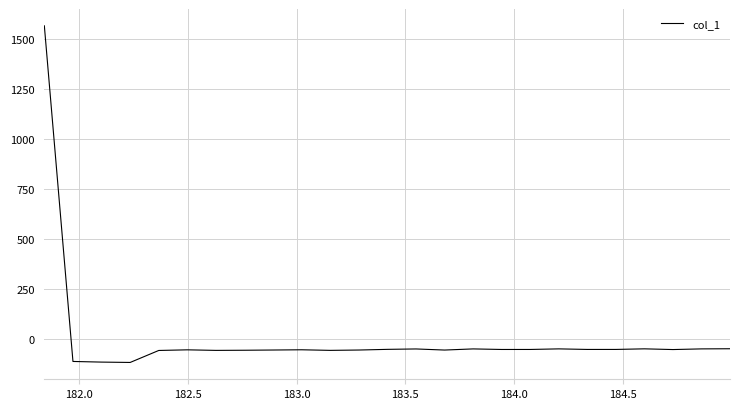

What is the difference between the maximum and minimum values?

1685.4